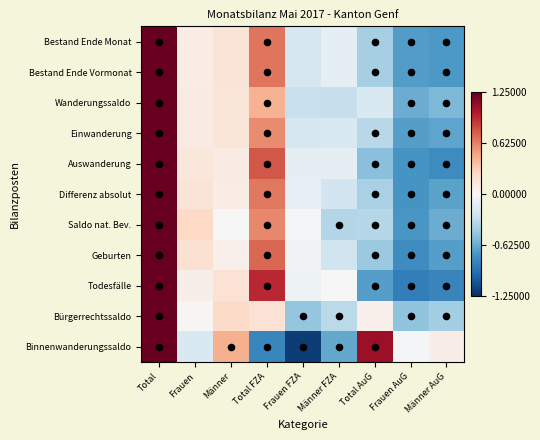

Rank the series by their maximum value, from lowest to highest.

Saldo nat. Bev., Geburten, Differenz absolut, Wanderungssaldo, Einwanderung, Bestand Ende Monat, Bestand Ende Vormonat, Auswanderung, Bürgerrechtssaldo, Todesfälle, Binnenwanderungssaldo